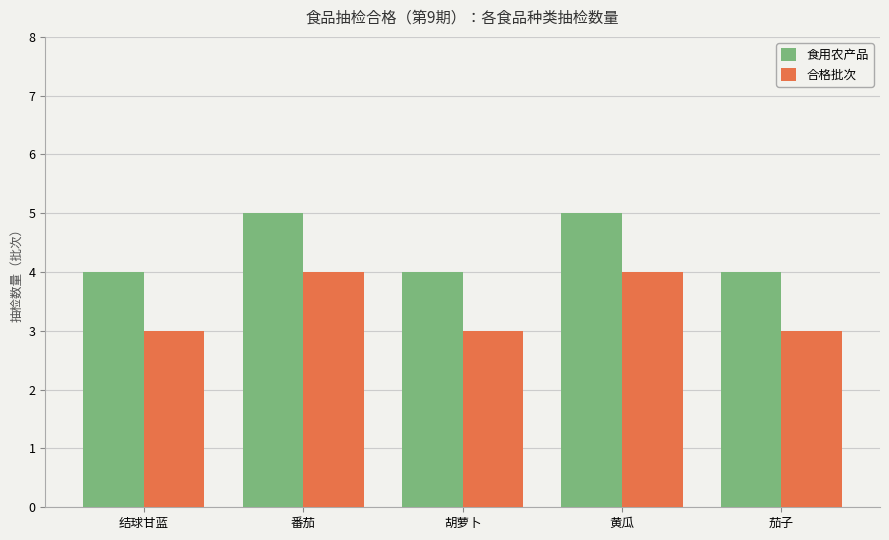

What is the label of the 5th bar from the left?

茄子